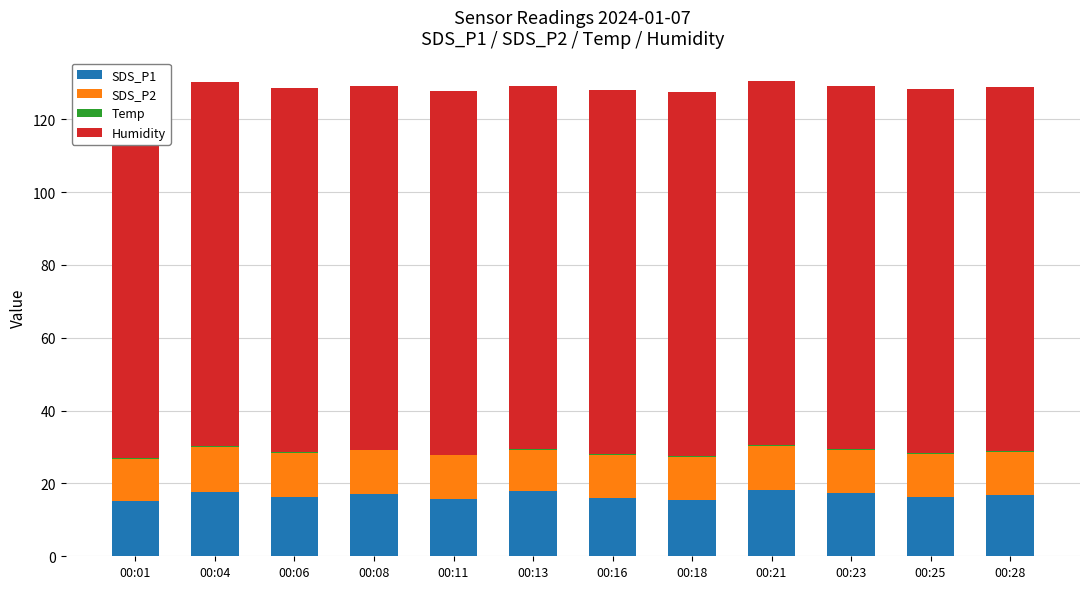

Rank the categories by Temp value from lowest to highest.

00:11, 00:13, 00:18, 00:01, 00:04, 00:08, 00:16, 00:21, 00:23, 00:25, 00:28, 00:06